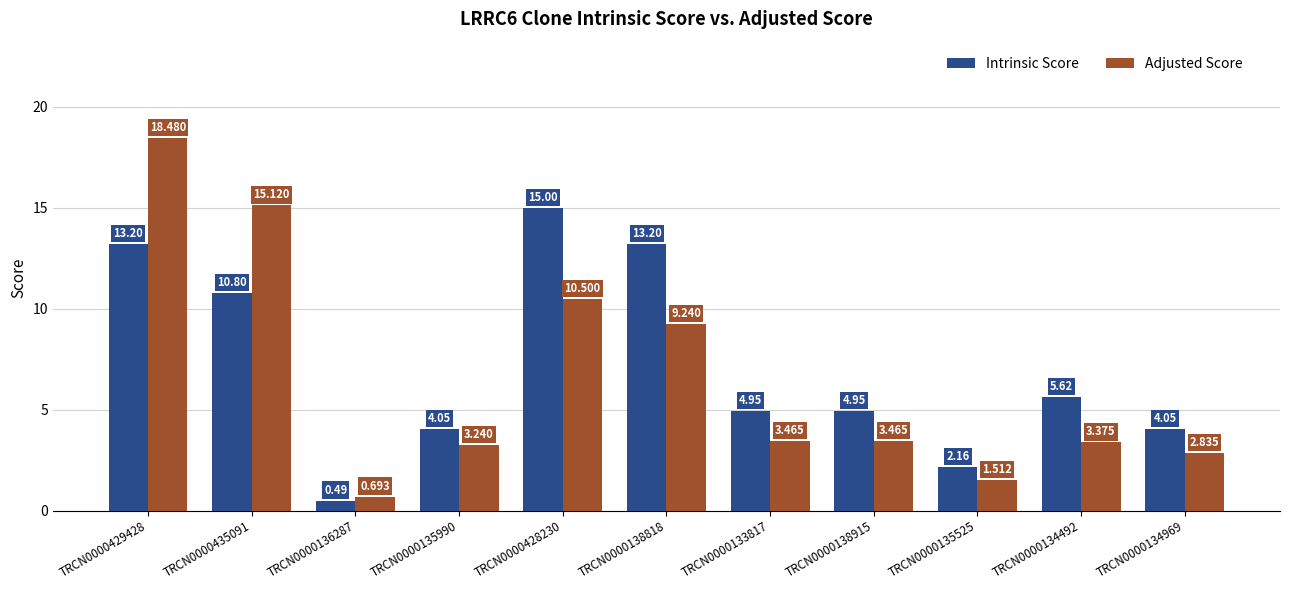

What is the sum of all Adjusted Score values?

71.9